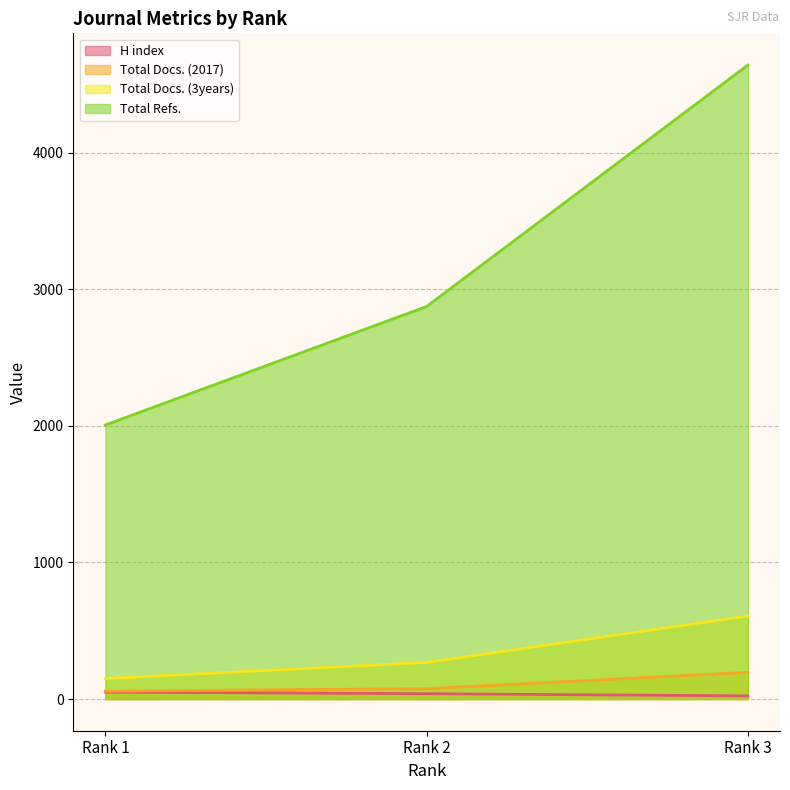

What is the approximate value of Total Docs. (2017) at Rank 2?

76